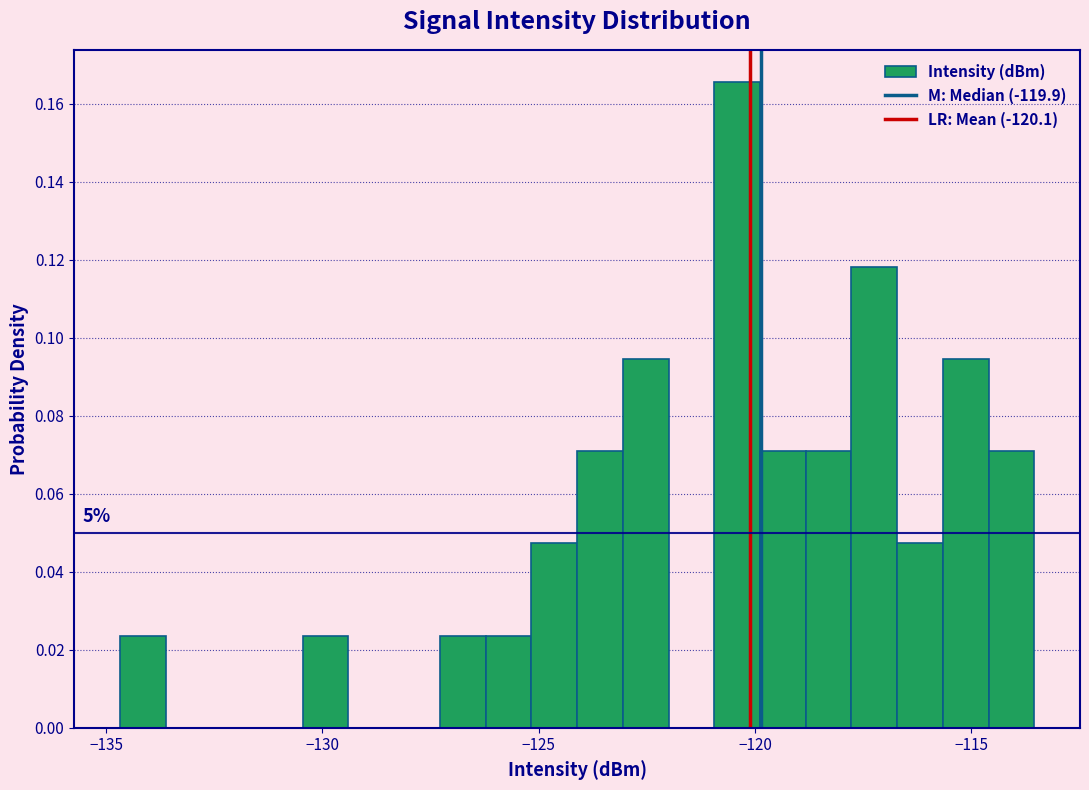

Around what value on the x-axis is the tallest bar? Give the approximate position of its centre, as read against the axis.

-120.5